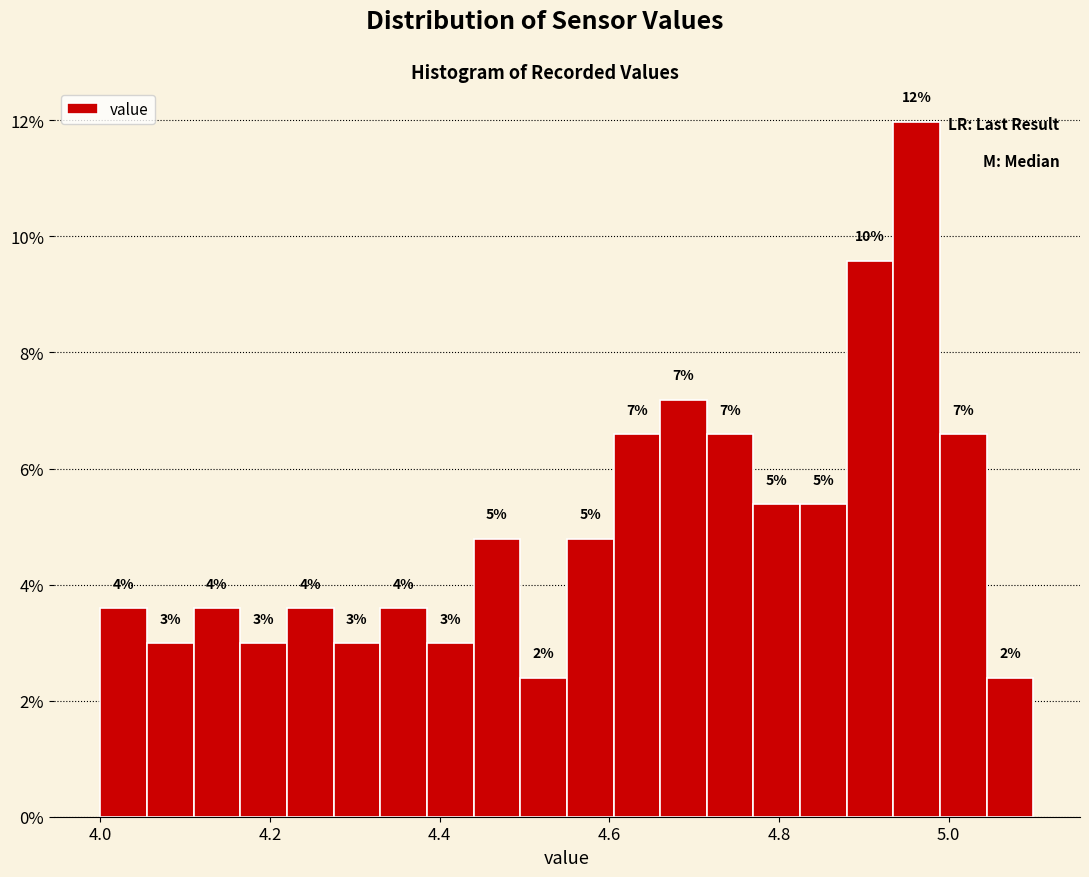

Read against the x-axis, roughly where is the centre of the tallest bar?

4.96